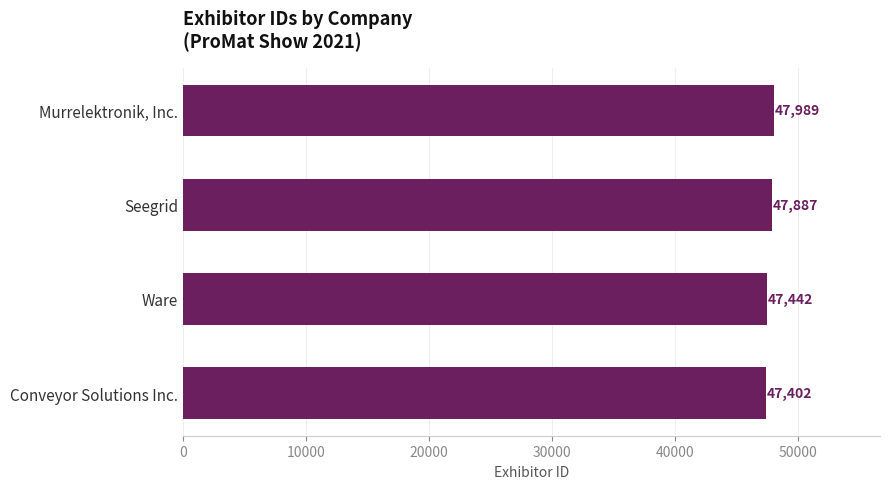

Is it true that the value at Murrelektronik, Inc. is 23983?

False